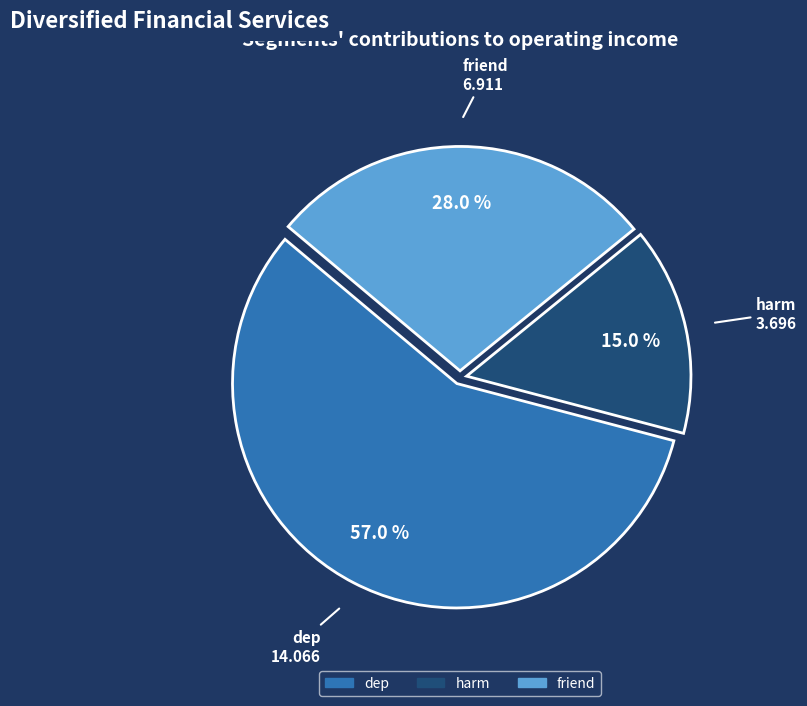

Which slice represents more than half of the pie?

dep